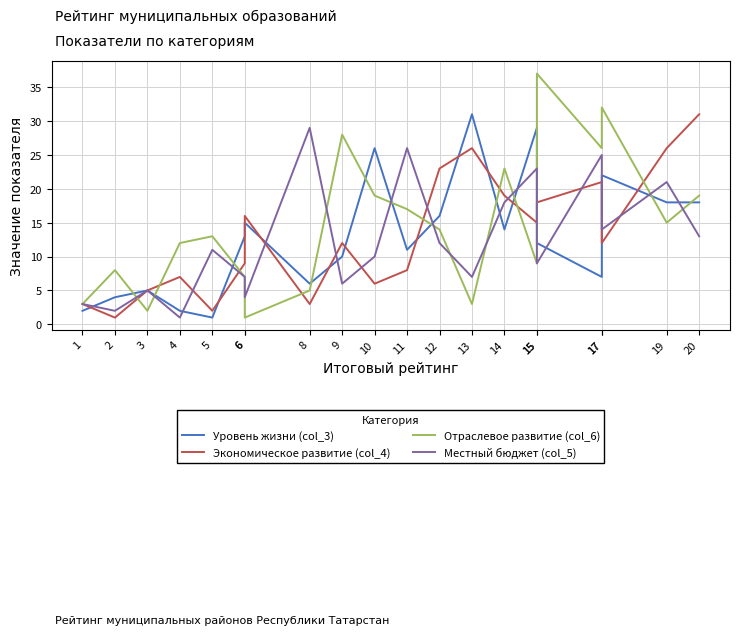

How many series are shown in this chart?

4